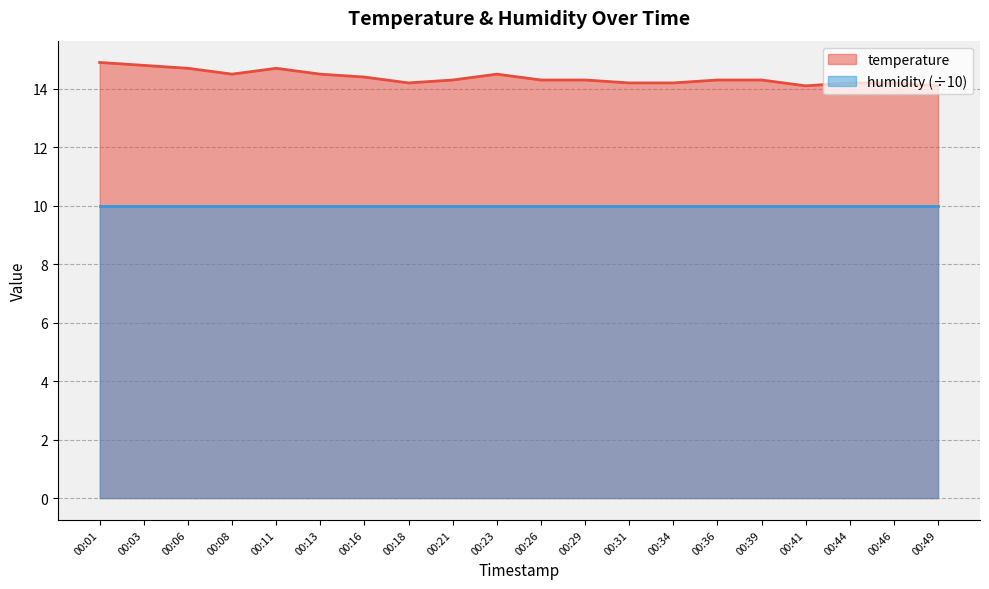

What is the change in value from 00:23 to 00:26?

-0.2